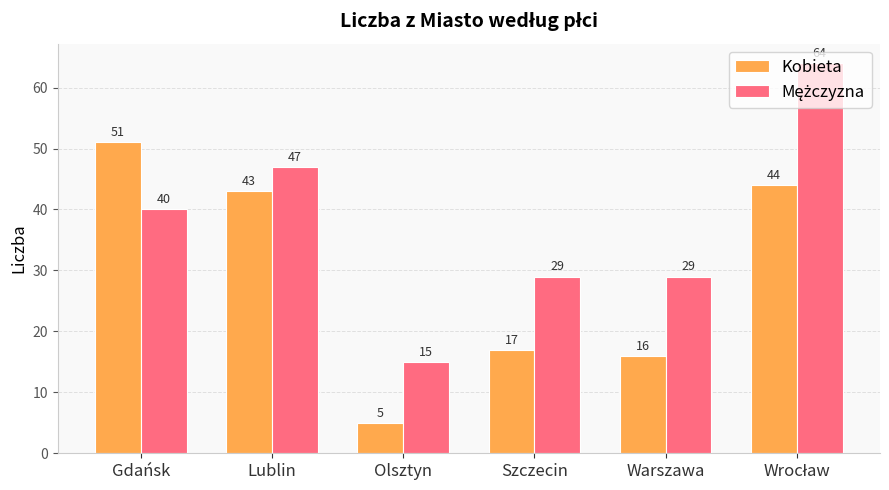

The Kobieta series shows 81 at Gdańsk. True or false?

False